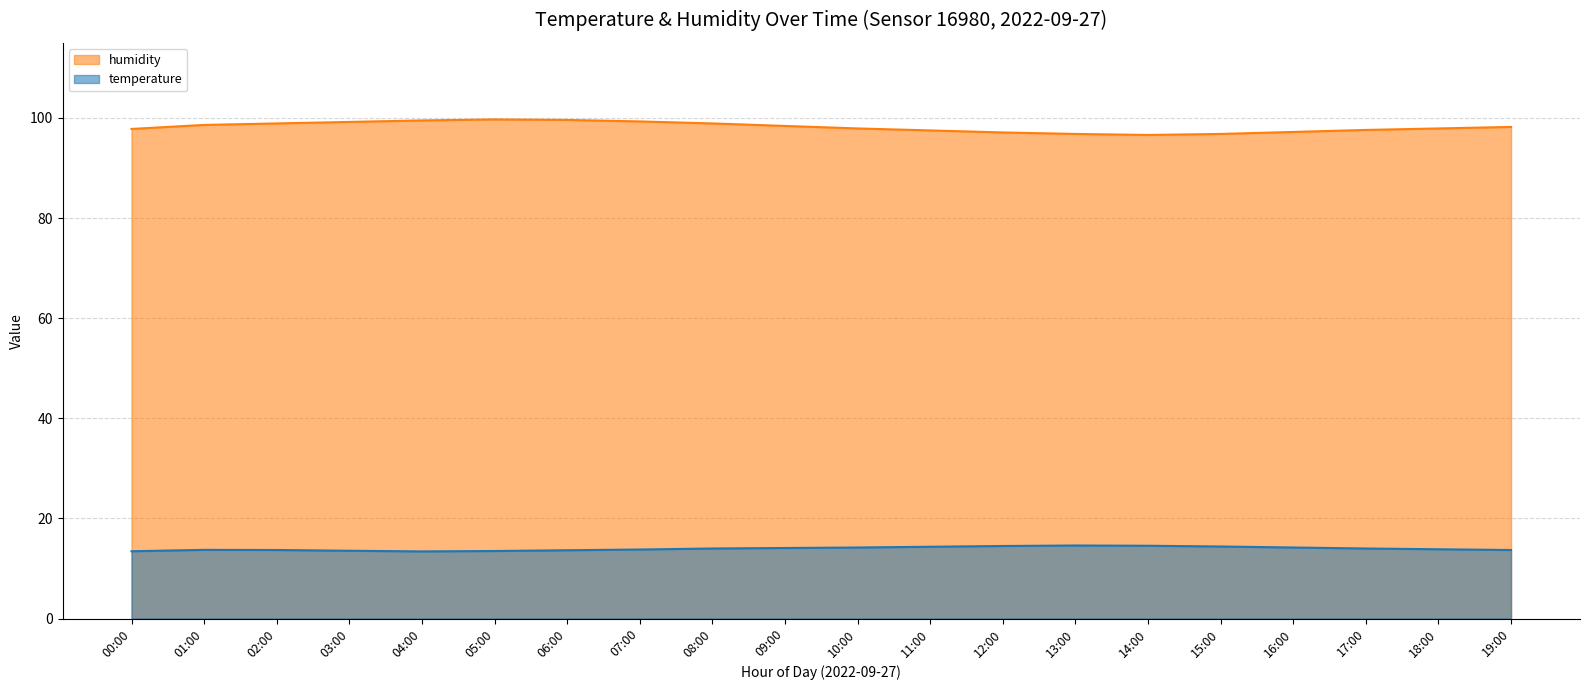

How many values in the humidity series exceed 98?

10